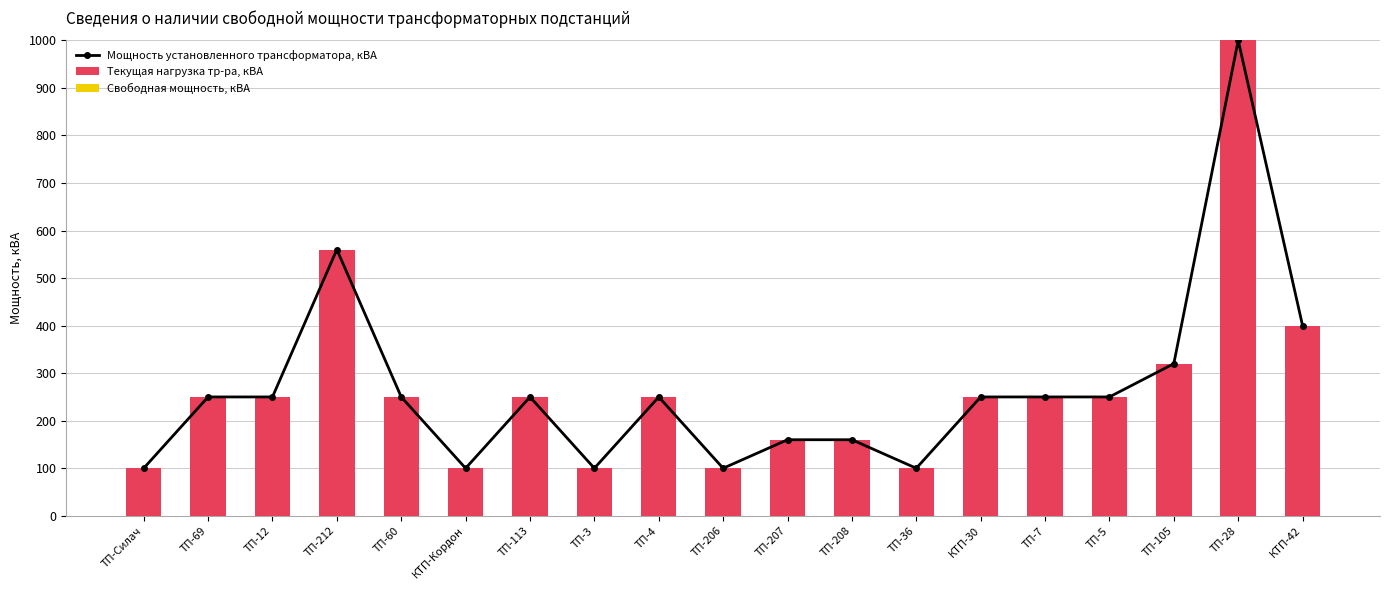

Does the chart contain stacked bars?

No